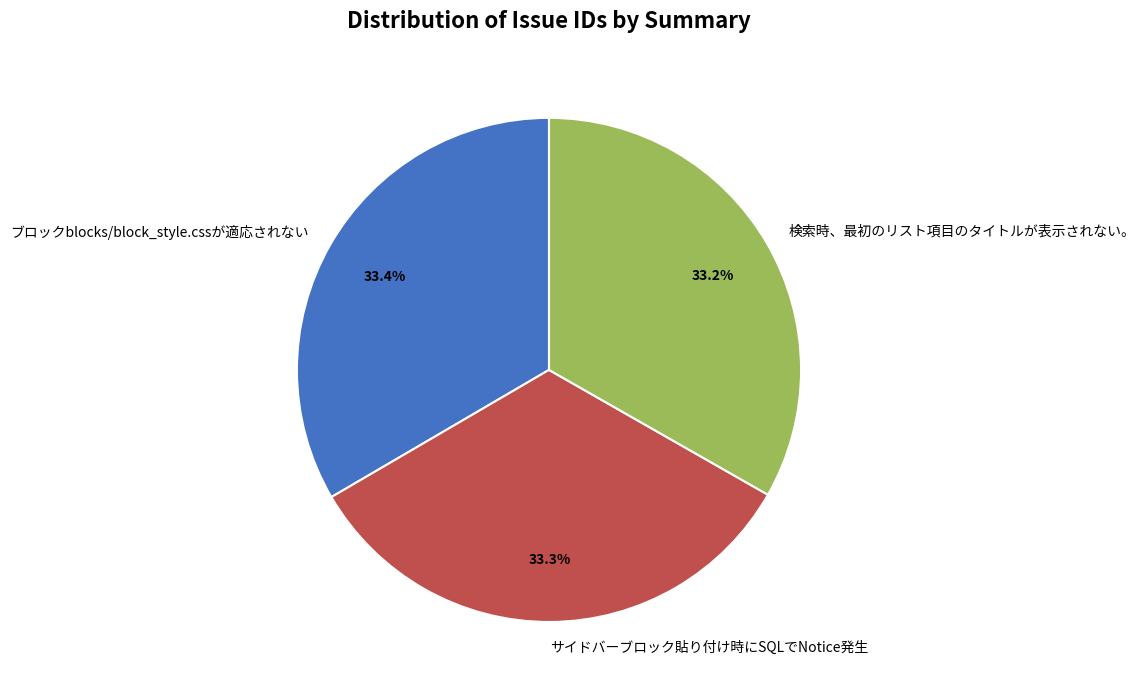

The サイドバーブロック貼り付け時にSQLでNotice発生 slice represents 42% of the pie. True or false?

False